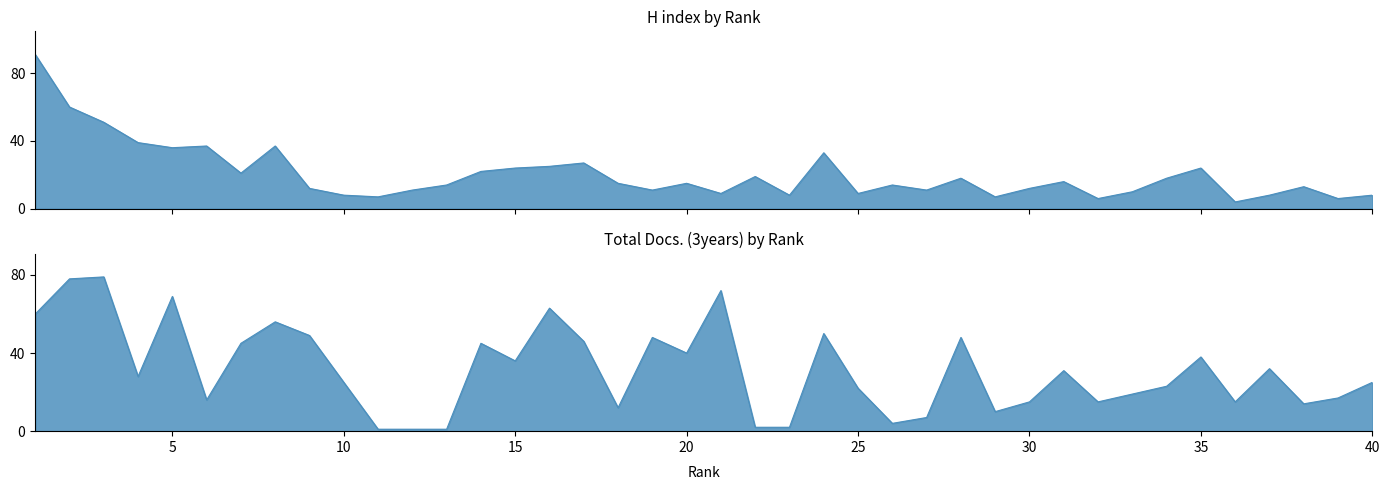

In H index, how many points are lower than both neighbors (excluding endpoints)?

12